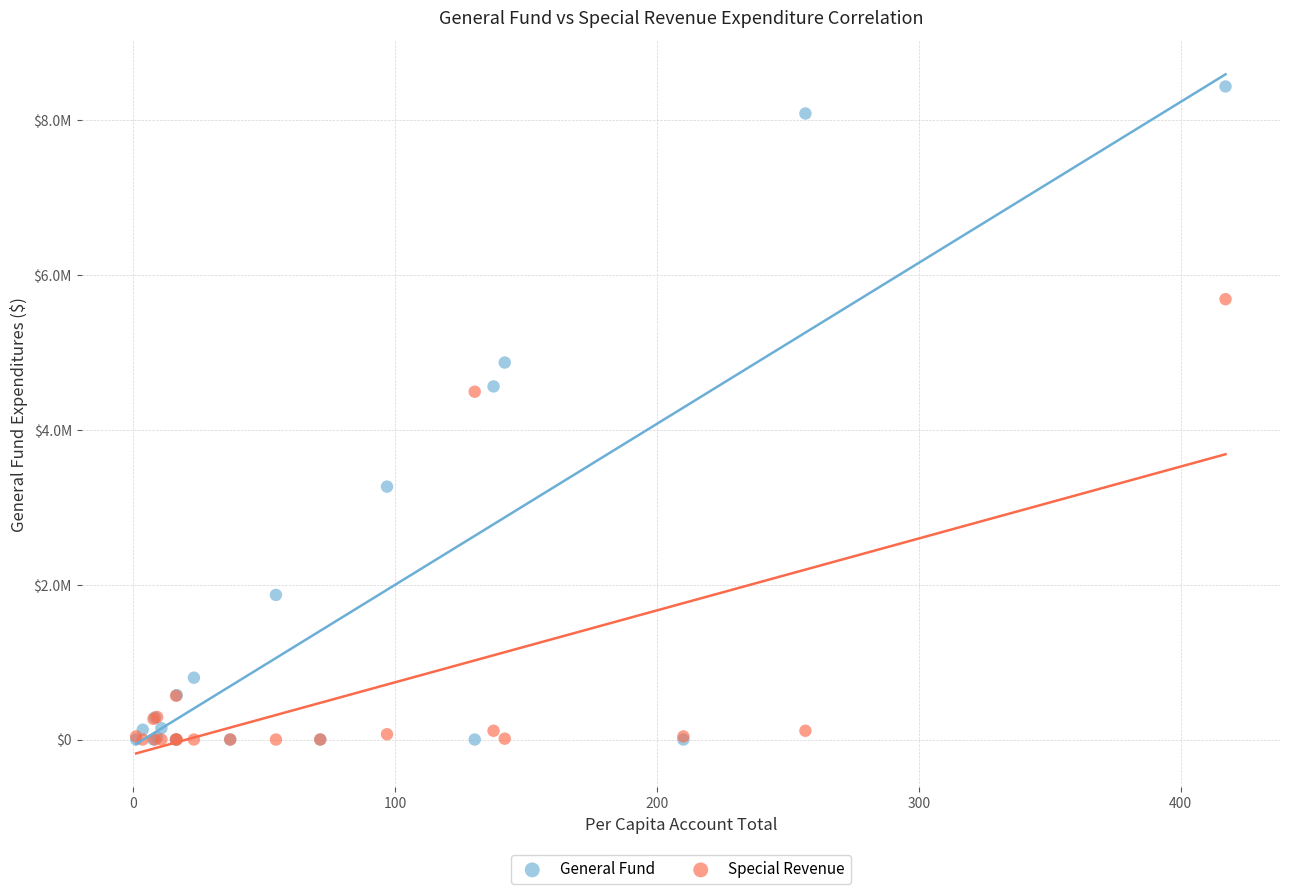

Which series contains the highest Y value?

General Fund